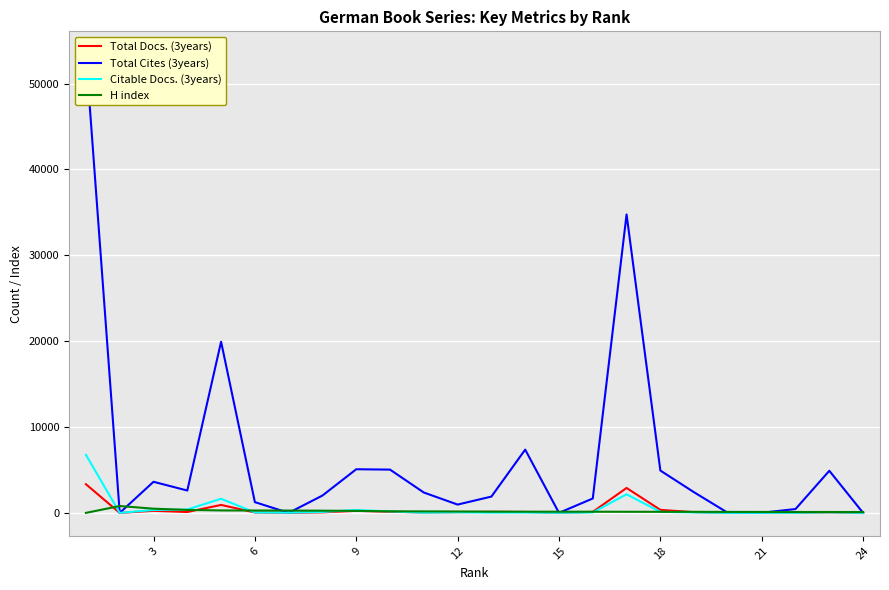

The value of Total Docs. (3years) at 22 is 1273. True or false?

False